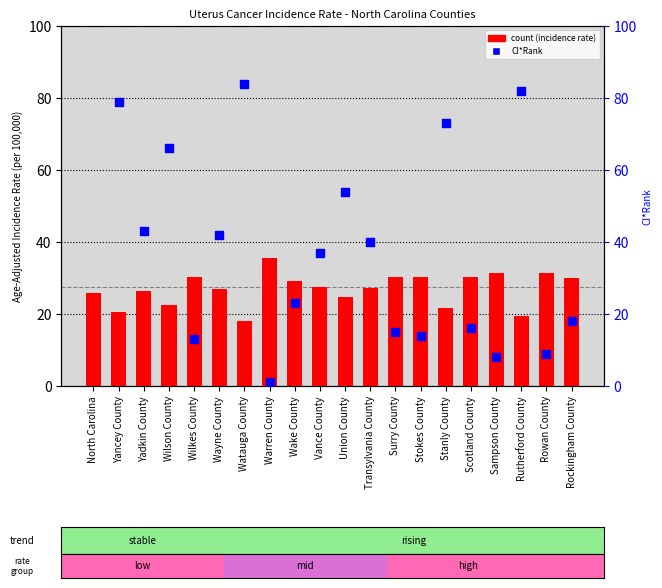

What is the change in value from Stanly County to Sampson County?

+9.6